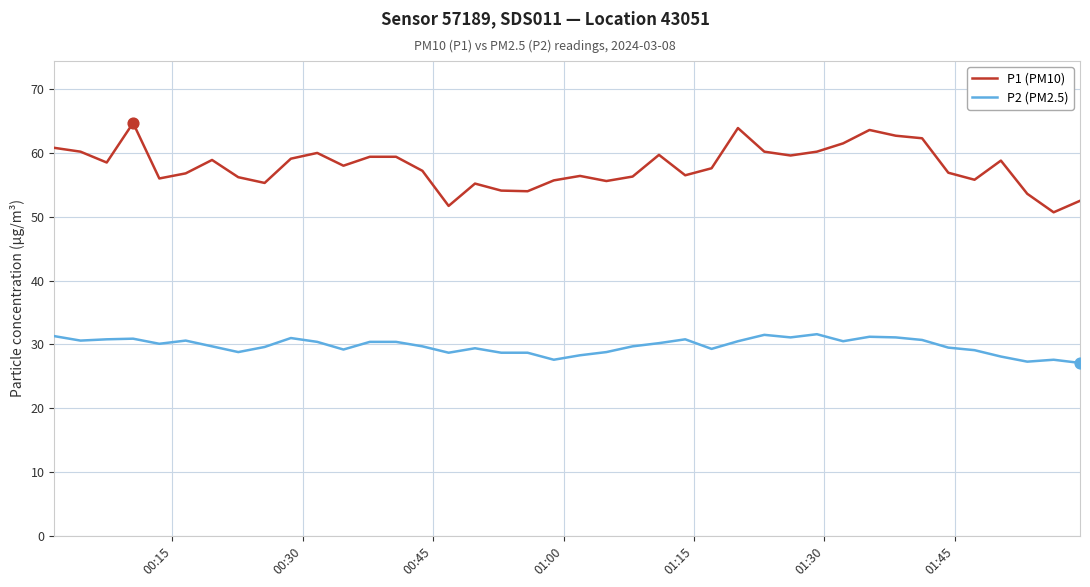

Which series has the largest total across all categories?

P1 (PM10)